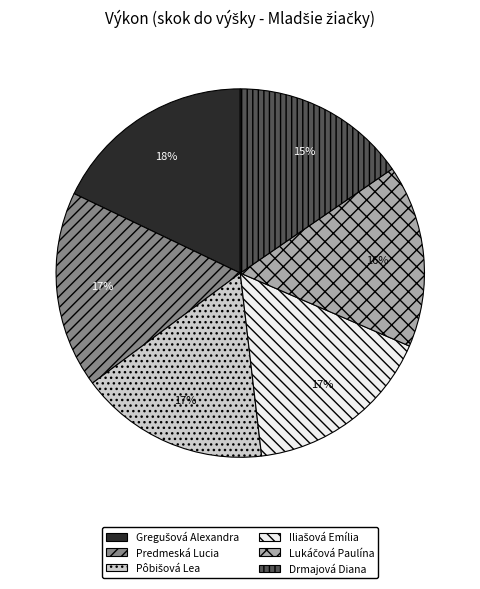

To the nearest percent, what is the average slice percentage?

17%